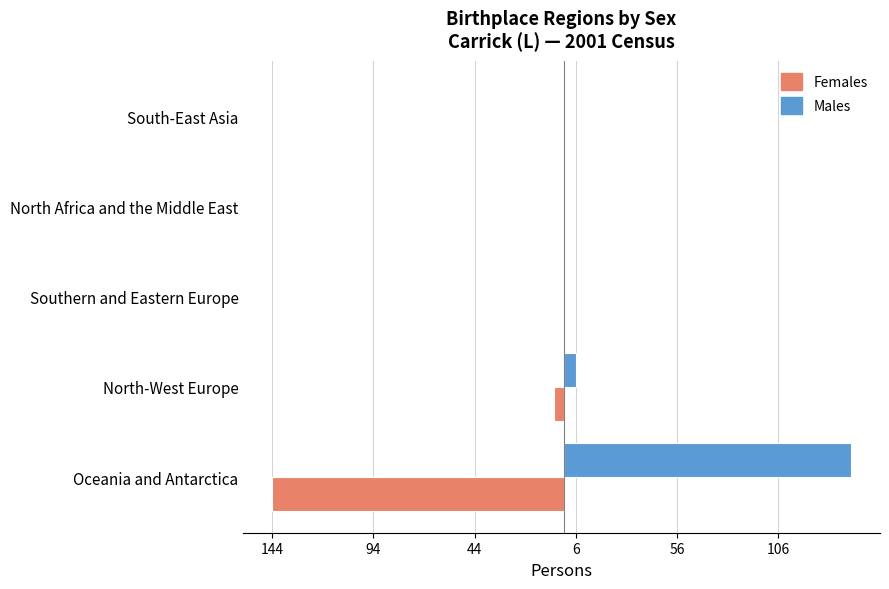

What are all the series names shown in the legend?

Females, Males